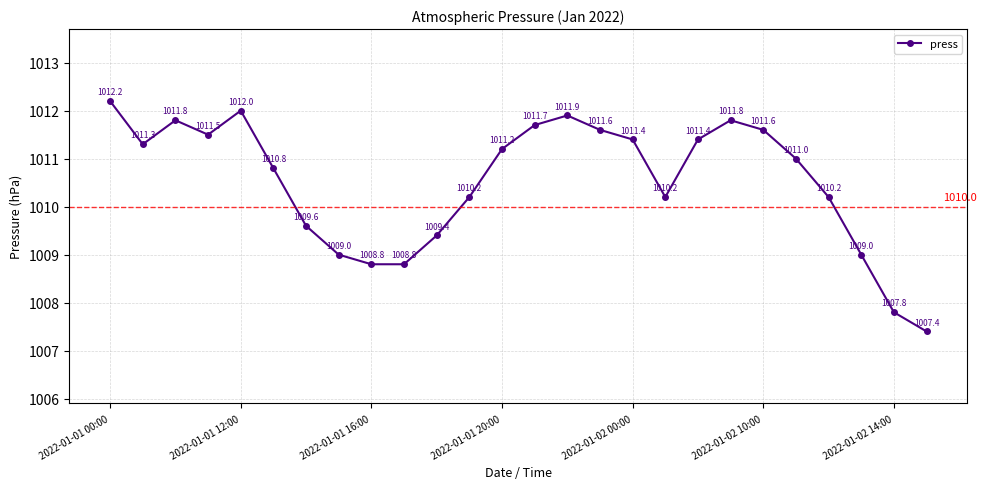

Reading right to left, what are all the values shown in this chart?

1007.4	1007.8	1009.0	1010.2	1011.0	1011.6	1011.8	1011.4	1010.2	1011.4	1011.6	1011.9	1011.7	1011.2	1010.2	1009.4	1008.8	1008.8	1009.0	1009.6	1010.8	1012.0	1011.5	1011.8	1011.3	1012.2